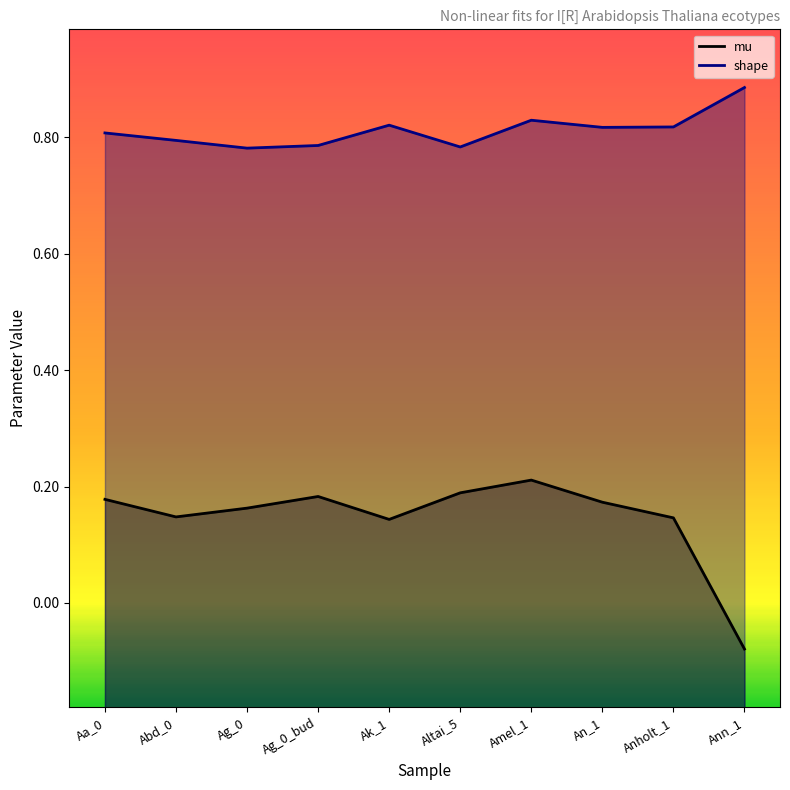

What is the difference between the highest and lowest values at Altai_5?

0.6